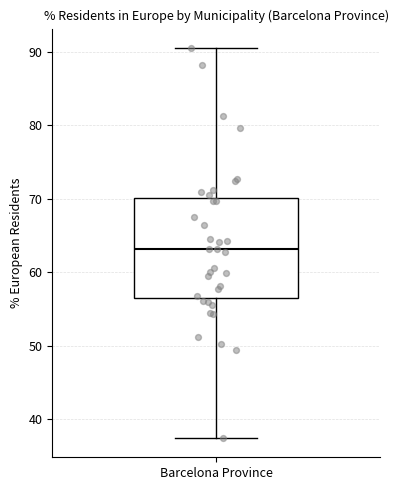

Transcribe this box plot: give where the median line is, the range the box spans, and where the two whiskers end, as read against the y-axis. The values are not printed on the chart, so give them approximately, as read against the axis.

median 63, box 56 to 70, whiskers 38 to 91